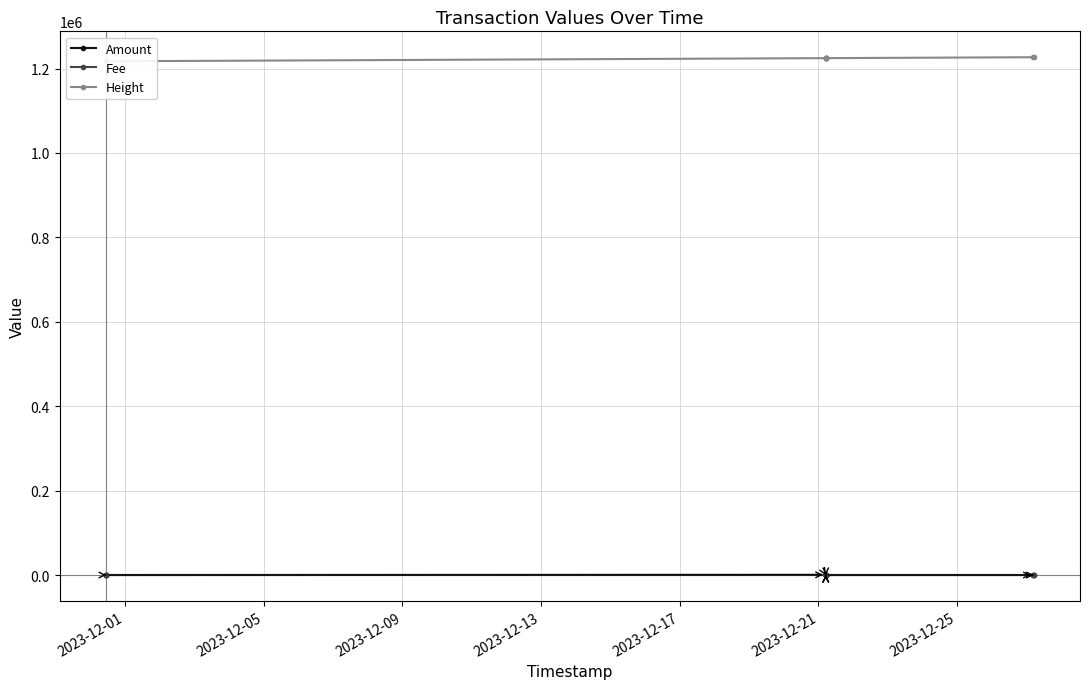

True or false: Amount has more than 1 points higher than both neighbors.

True